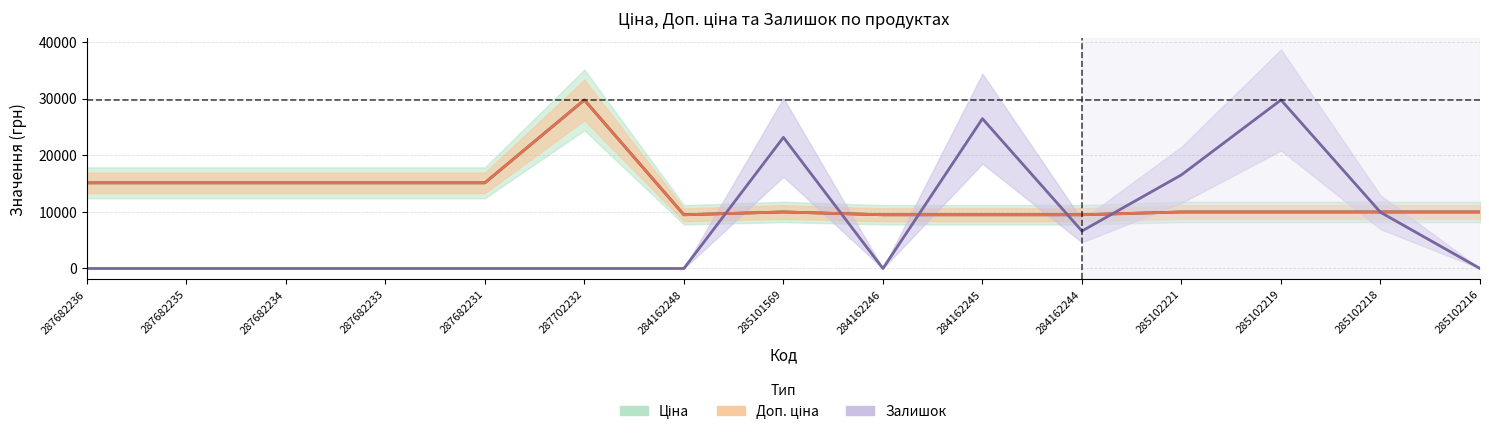

At which category is the sum across all series the highest?

287702232